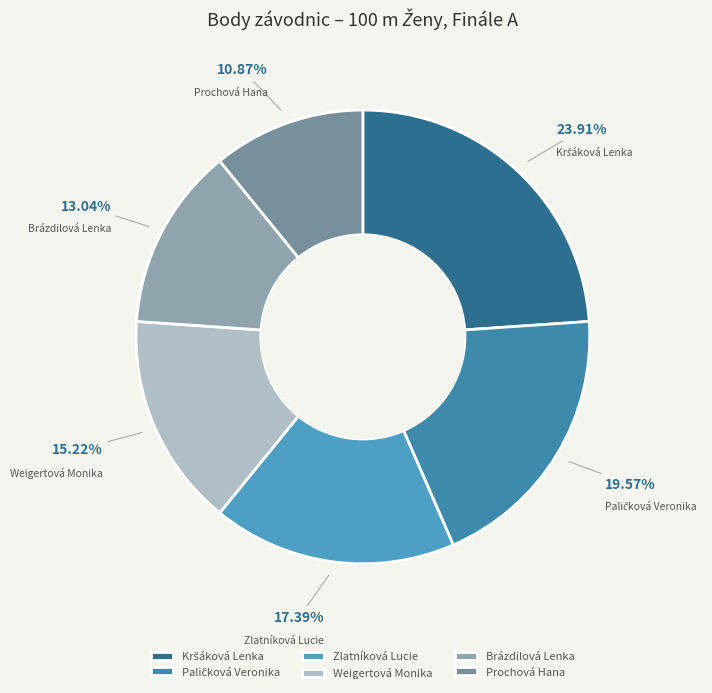

What is the smallest slice in the pie chart?

Prochová Hana